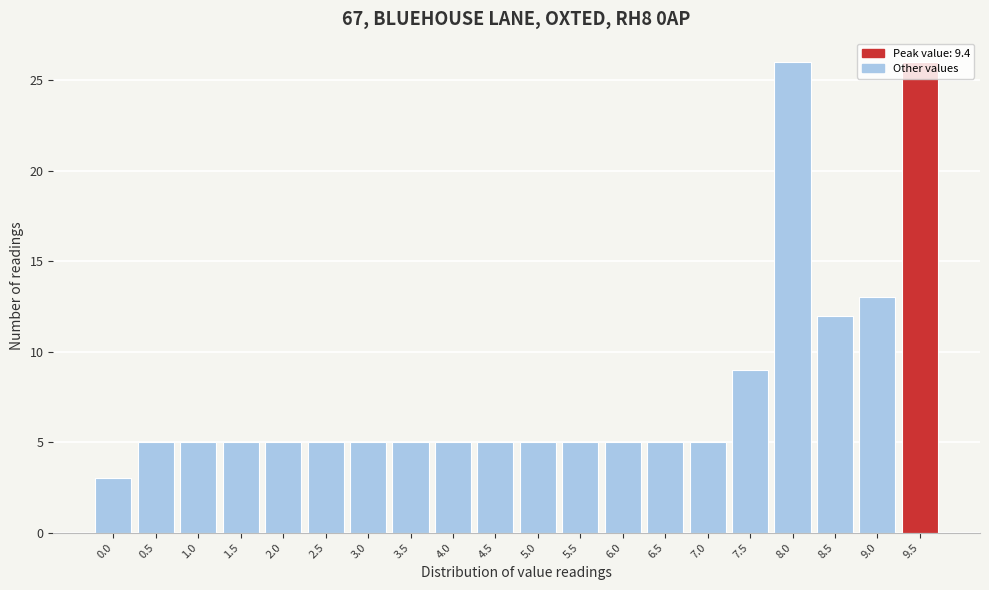

Reading left to right, transcribe this chart: for each bar, give the range it covers on the x-axis and its height. The values are not printed on the chart, so give them approximately, as read against the axis.

-0.25 to 0.25: 3
0.25 to 0.75: 5
0.75 to 1.25: 5
1.25 to 1.75: 5
1.75 to 2.25: 5
2.25 to 2.75: 5
2.75 to 3.25: 5
3.25 to 3.75: 5
3.75 to 4.25: 5
4.25 to 4.75: 5
4.75 to 5.25: 5
5.25 to 5.75: 5
5.75 to 6.25: 5
6.25 to 6.75: 5
6.75 to 7.25: 5
7.25 to 7.75: 9
7.75 to 8.25: 26
8.25 to 8.75: 12
8.75 to 9.25: 13
9.25 to 9.75: 26